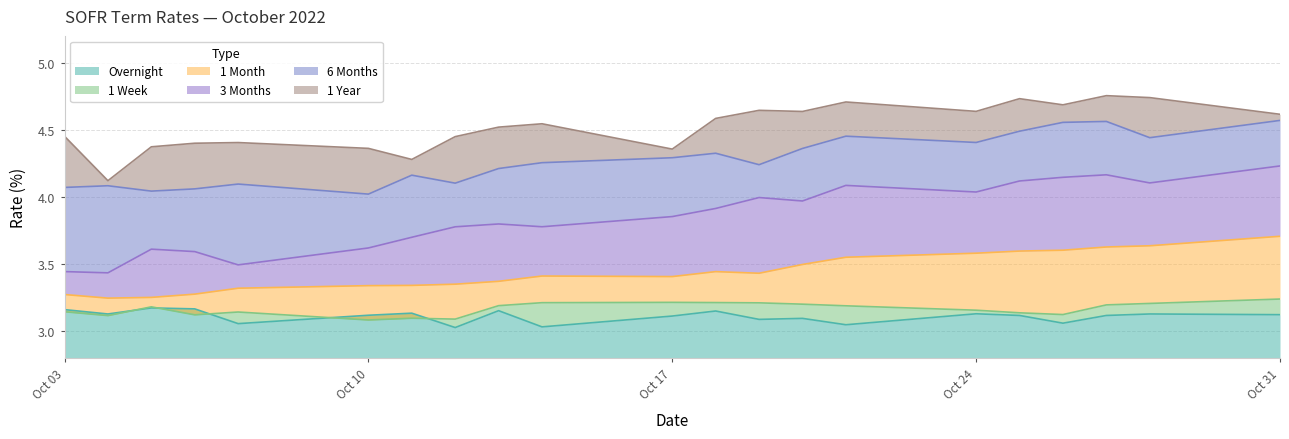

The Overnight series shows 4.2 at Oct 31. True or false?

False